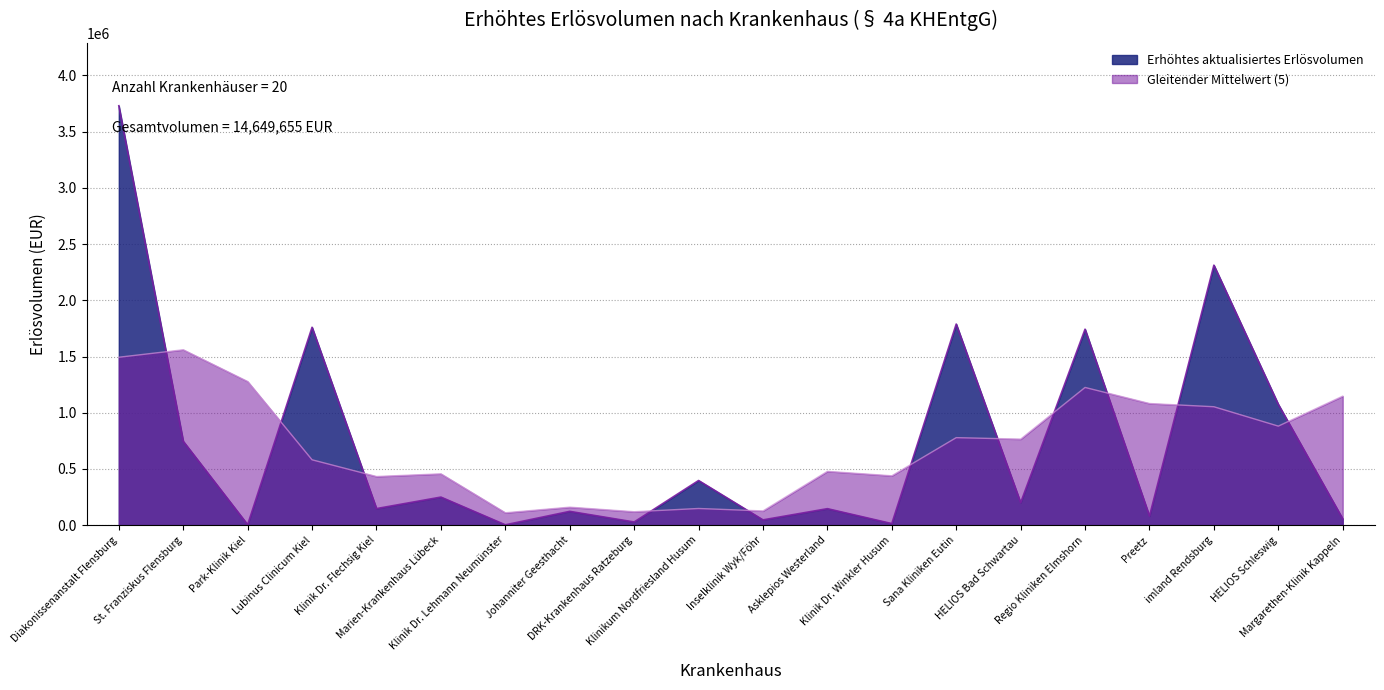

How many points are higher than both their immediate neighbors (excluding endpoints)?

8